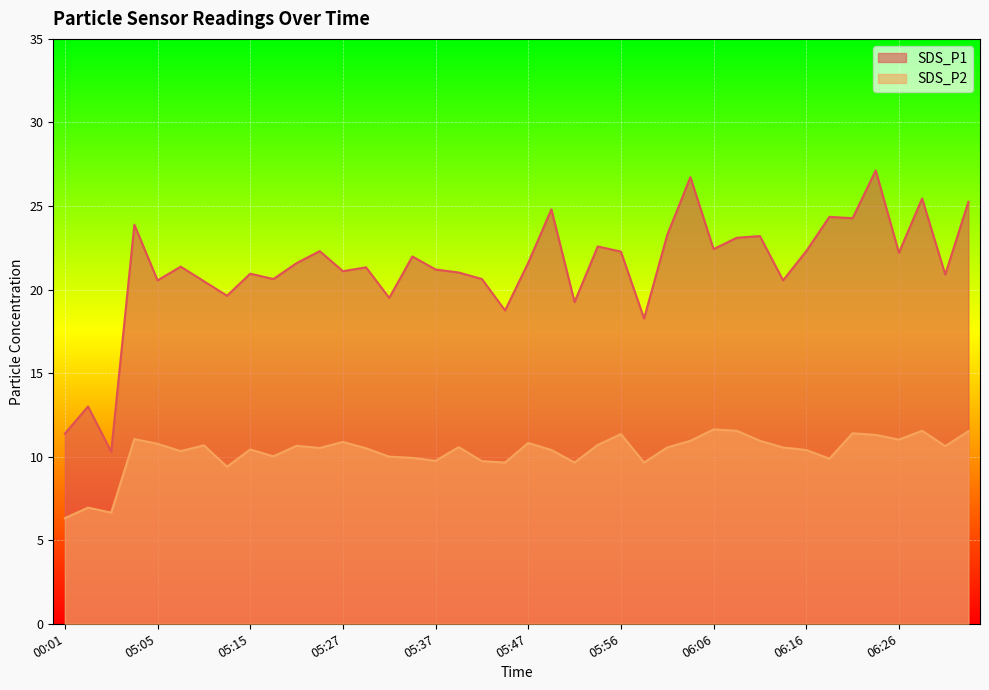

What is the minimum value shown in the chart?

6.3